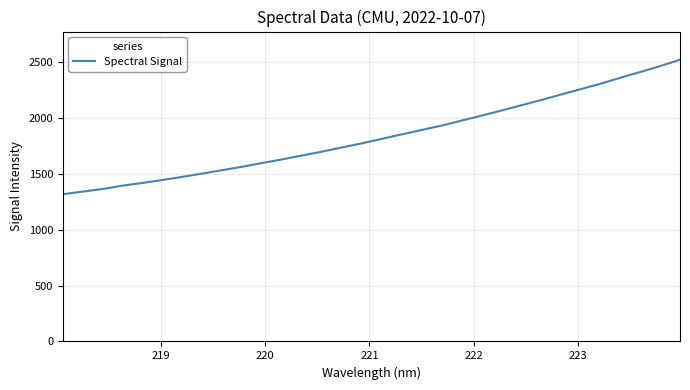

What is the smallest value displayed?

1316.0